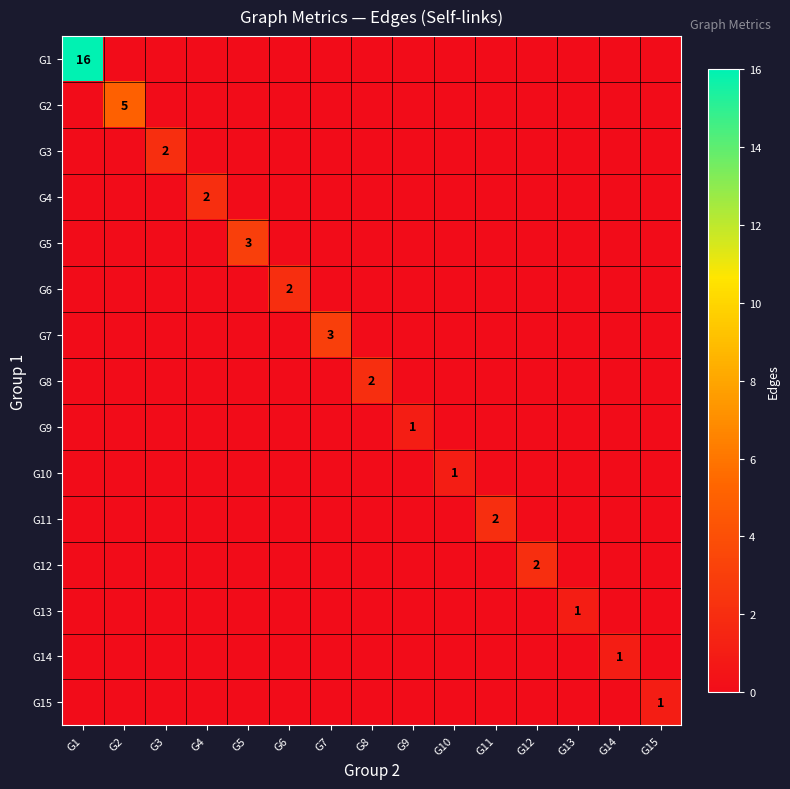

What is the spread (max minus min) of values at G1?

16